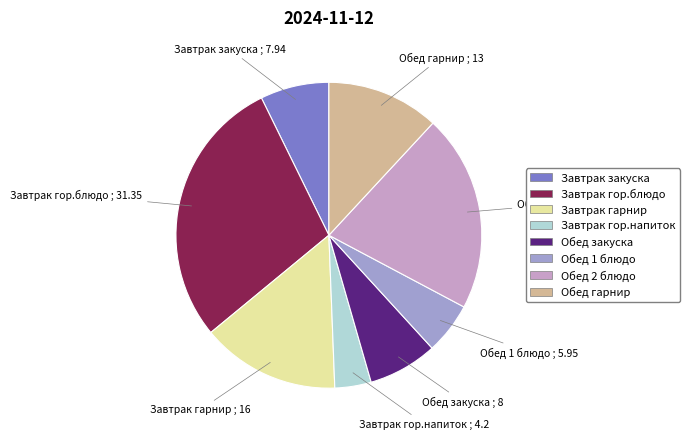

Combined, do Обед закуска and Завтрак гор.напиток account for over 50%?

No